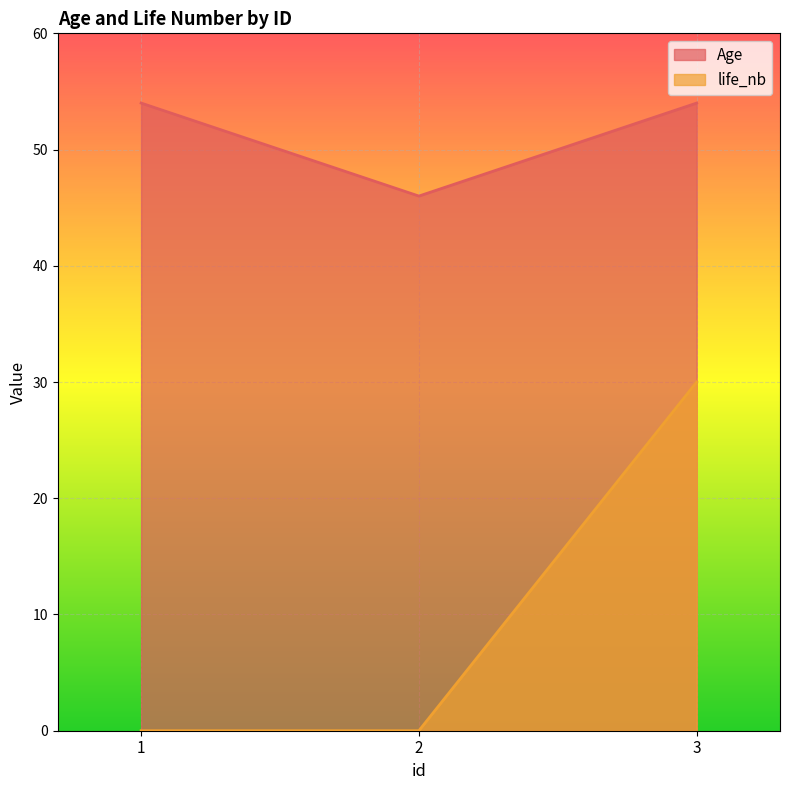

Reading left to right, transcribe all the data shown in this chart.

Age: 54	46	54
life_nb: 0	0	30